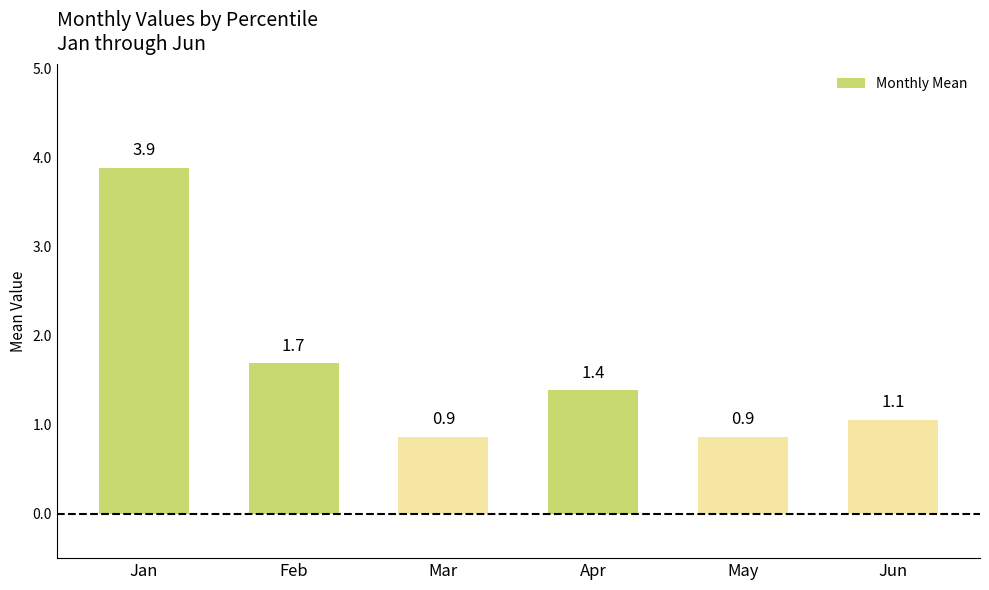

What is the average value?

1.6